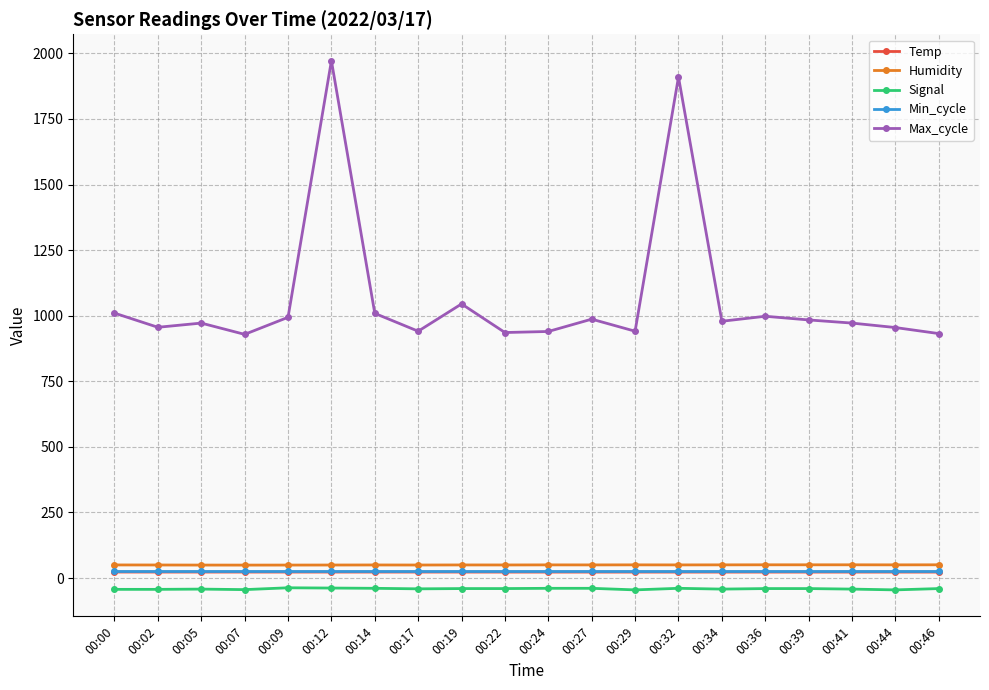

Is the value of Min_cycle at 00:12 greater than the value of Max_cycle at 00:41?

No